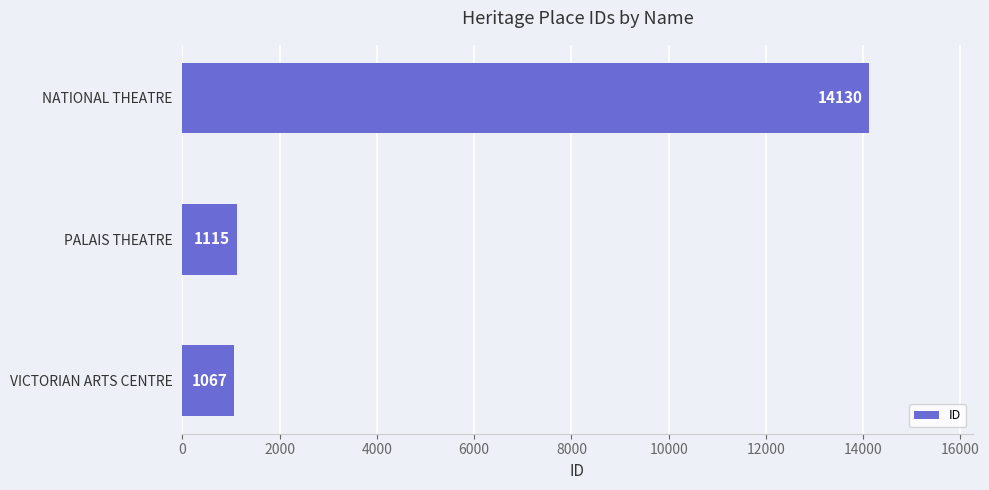

What is the difference between the maximum and minimum values?

13063